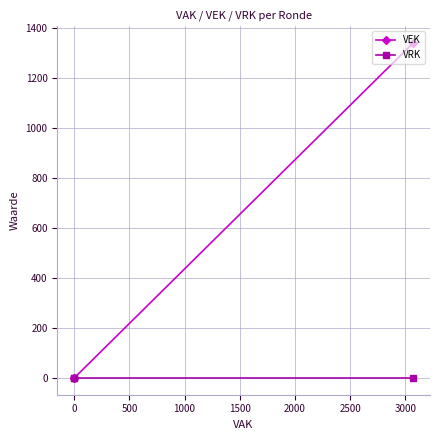

Rank the series at 0 from lowest to highest value.

VEK, VRK